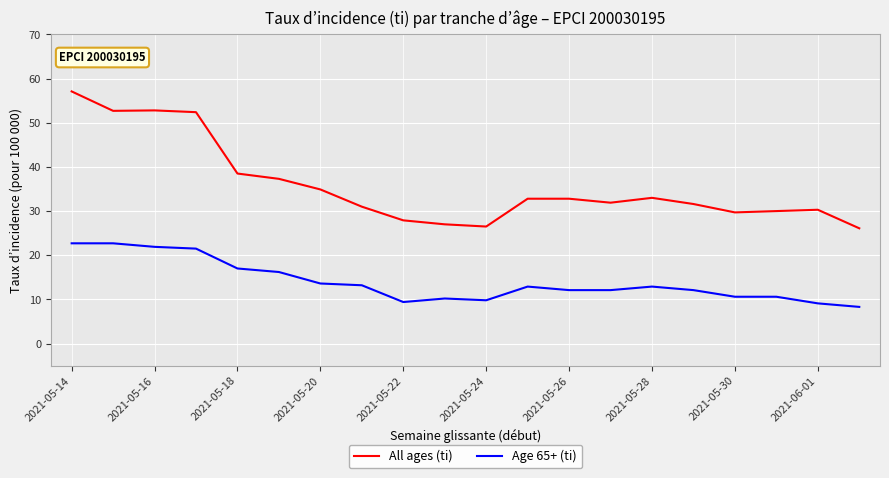

True or false: All ages (ti) and Age 65+ (ti) intersect in this chart.

False